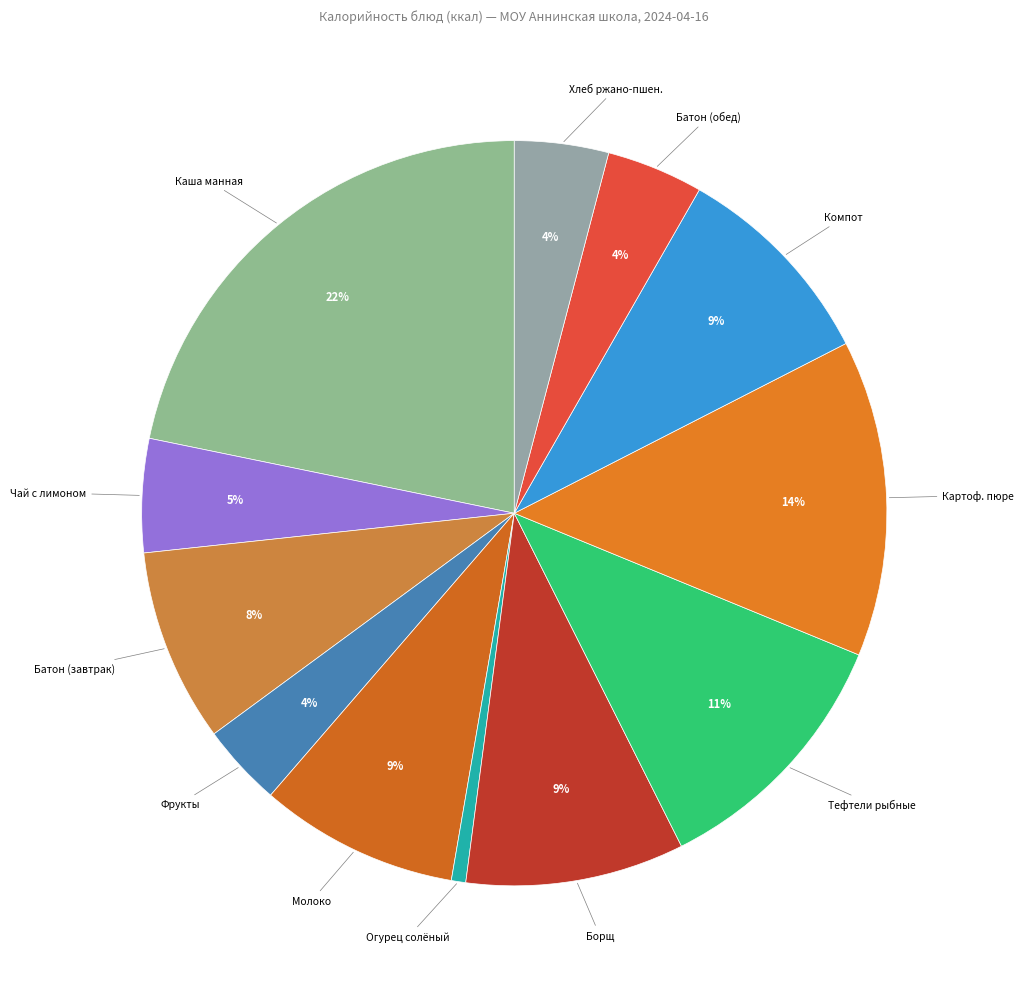

Do Тефтели рыбные and Батон (обед) together represent more than half of the pie?

No